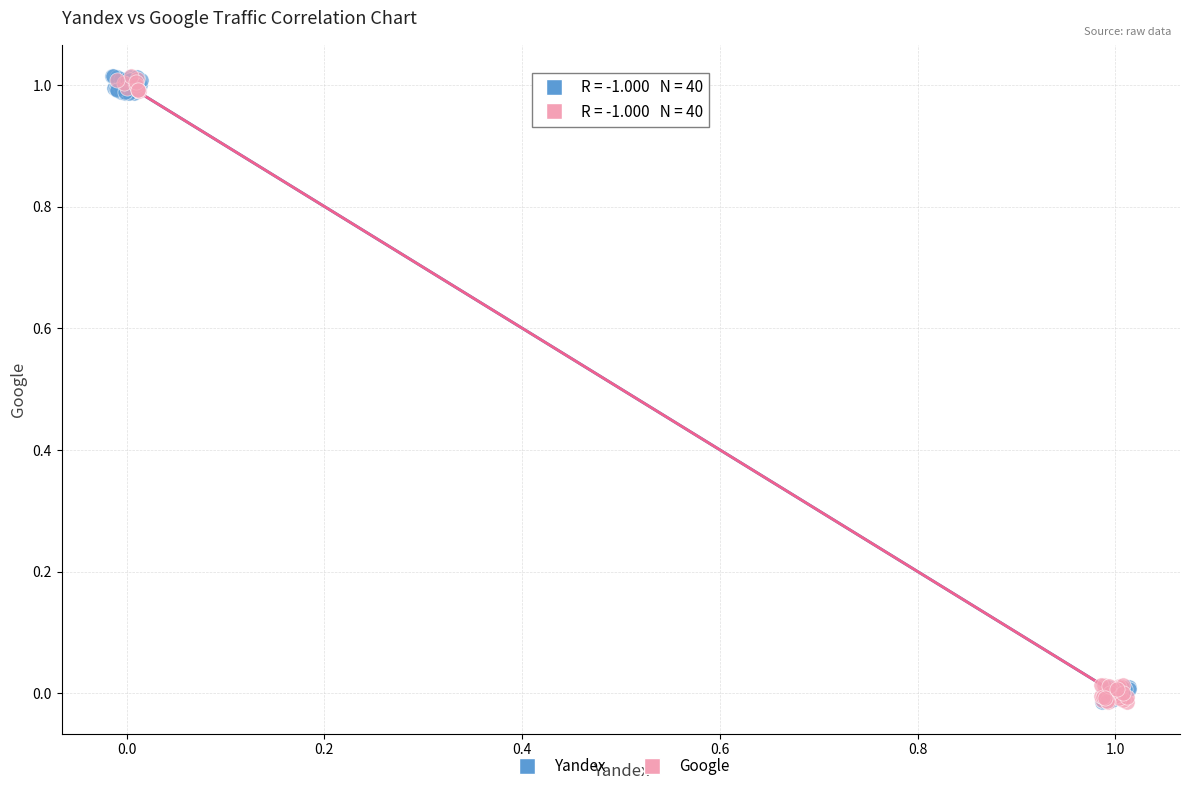

What are all the series names shown in the legend?

Yandex, Google